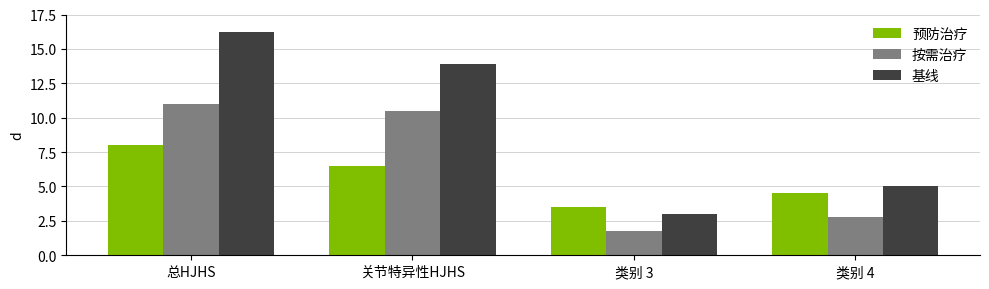

Which label corresponds to the largest value in the chart?

总HJHS